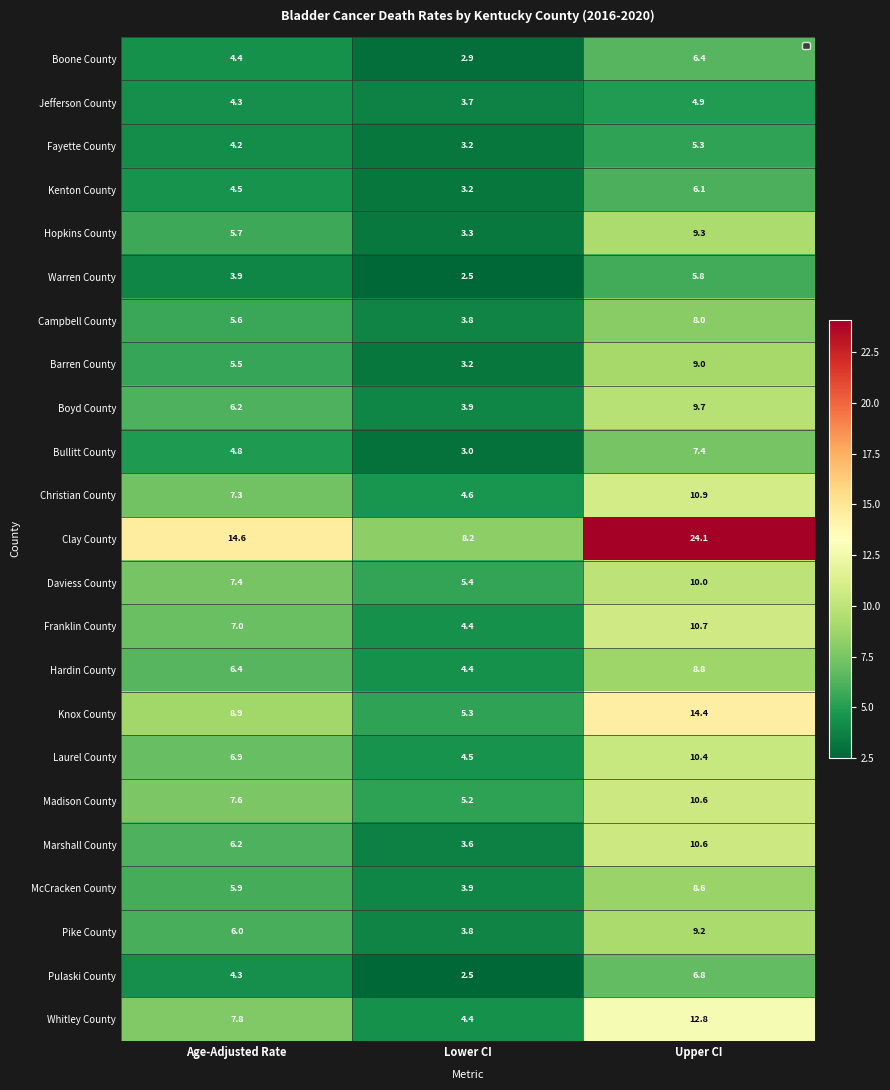

Rank the categories by Campbell County value from highest to lowest.

Upper CI, Age-Adjusted Rate, Lower CI